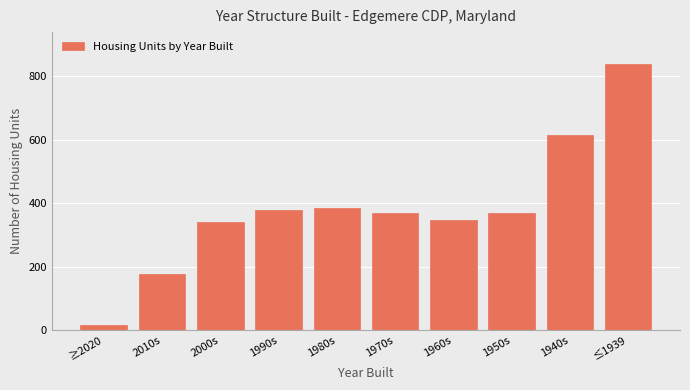

Approximately how many times larger is the value at 2010s compared to 1950s?

0.5